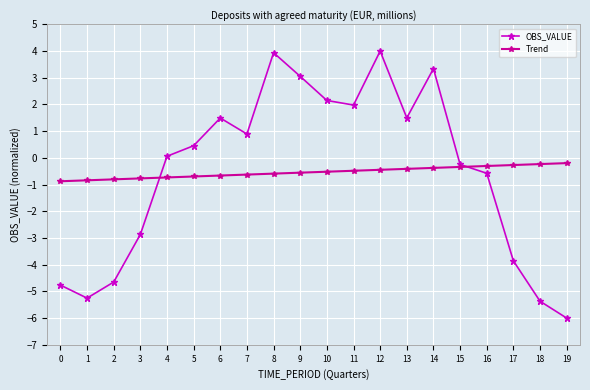

Between which two adjacent categories do Trend and OBS_VALUE first intersect?

3 and 4